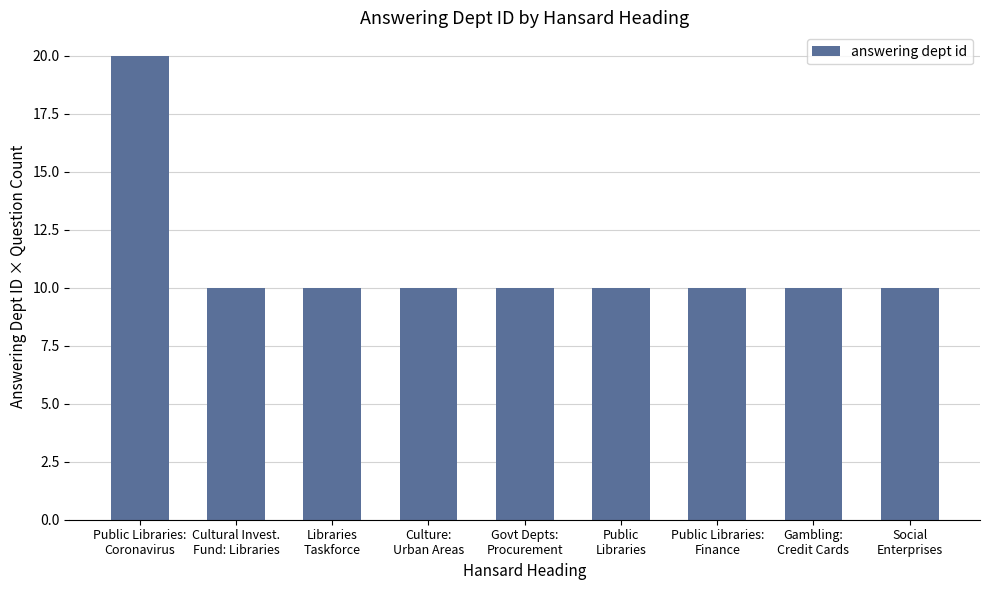

What is the ratio of the value at Gambling:
Credit Cards to the value at Govt Depts:
Procurement?

1.0